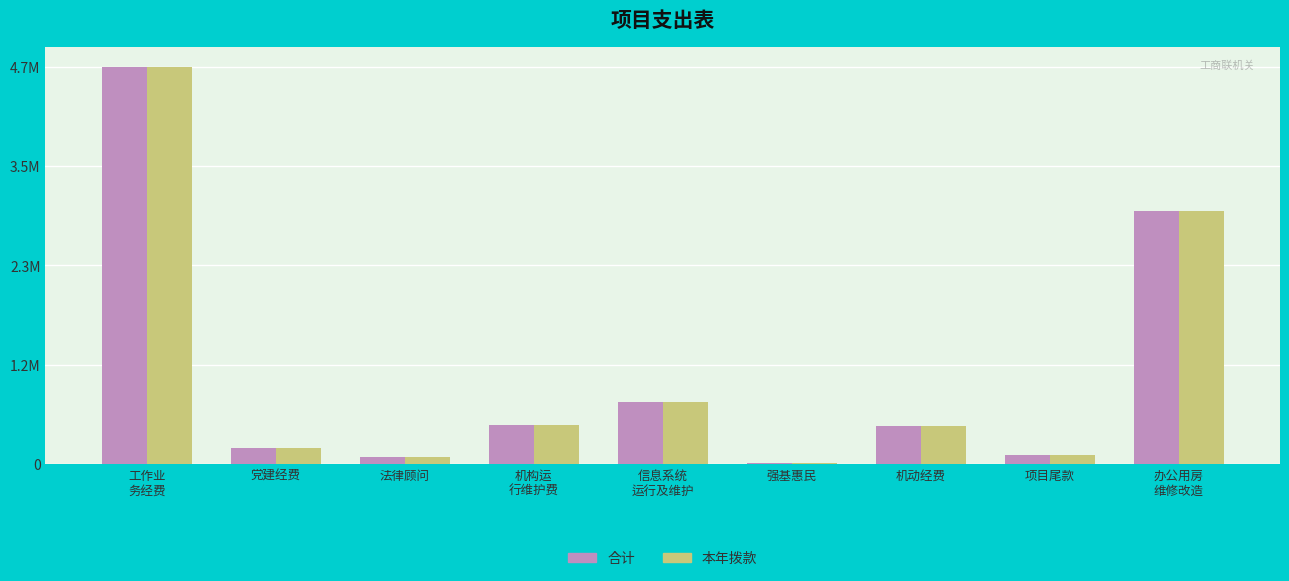

Is the value of 合计 at 机构运
行维护费 greater than the value of 本年拨款 at 强基惠民?

Yes